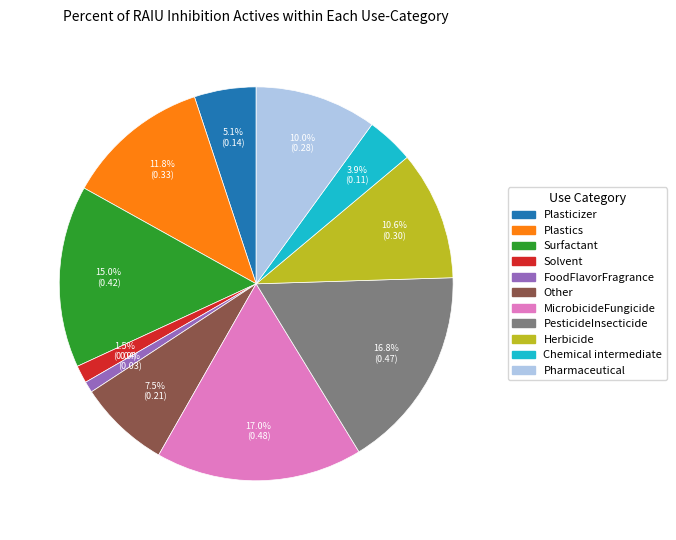

Does Solvent represent more than half of the total?

No